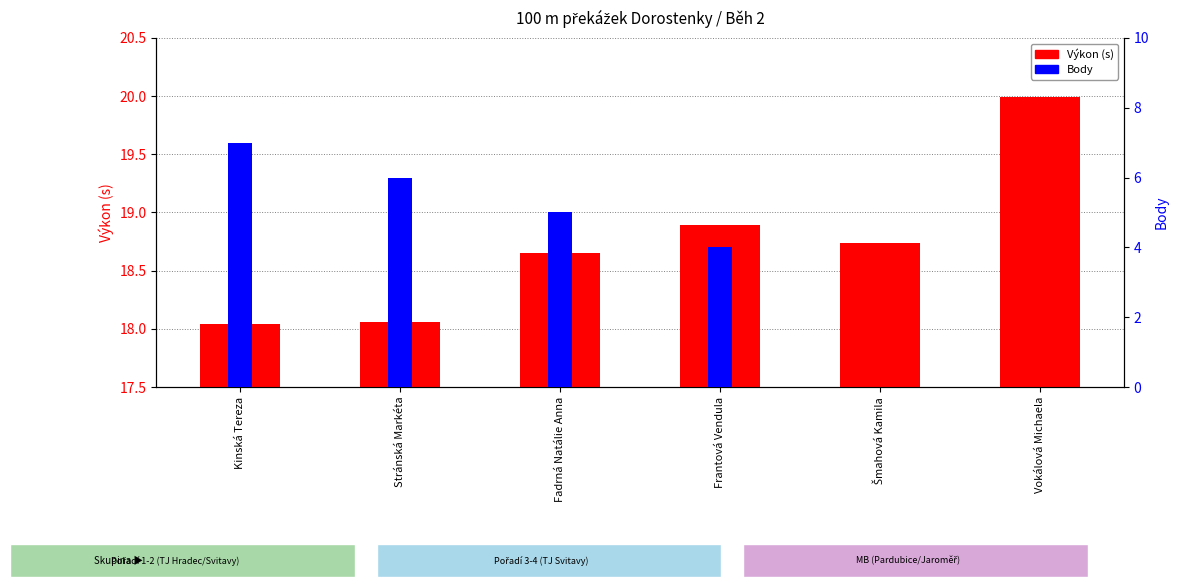

What is the sum of all Body values?

22.0